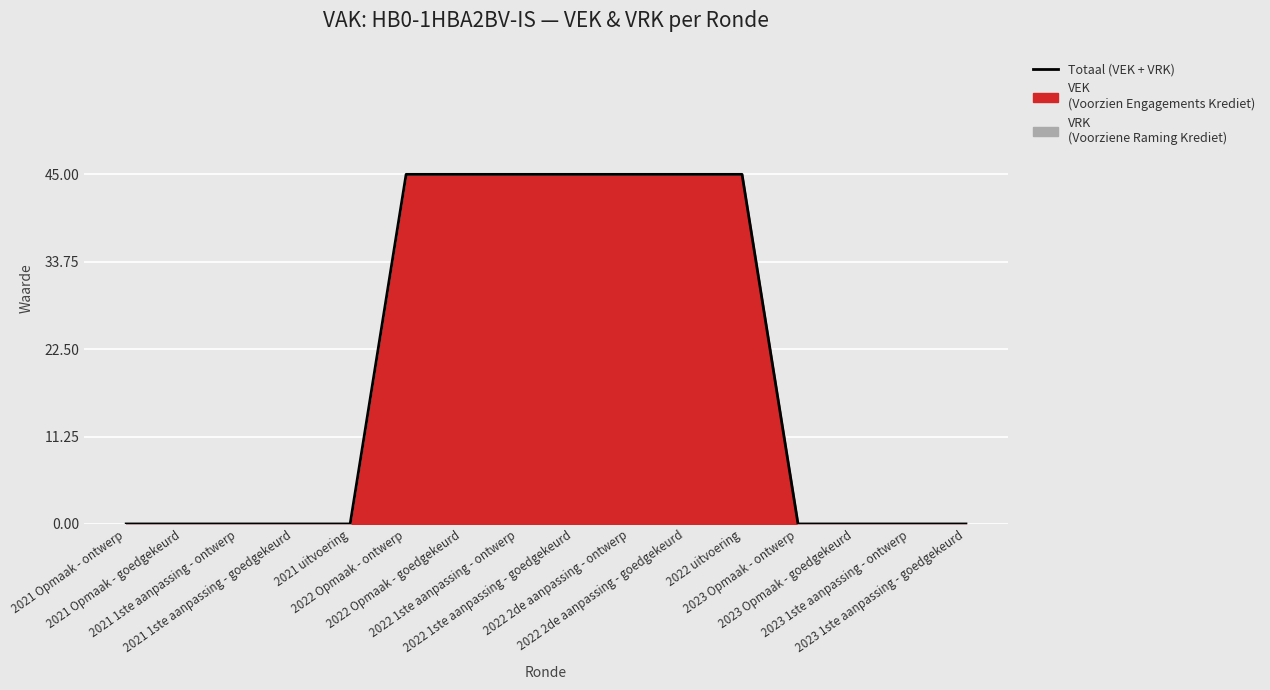

How many lines are shown in the chart?

1